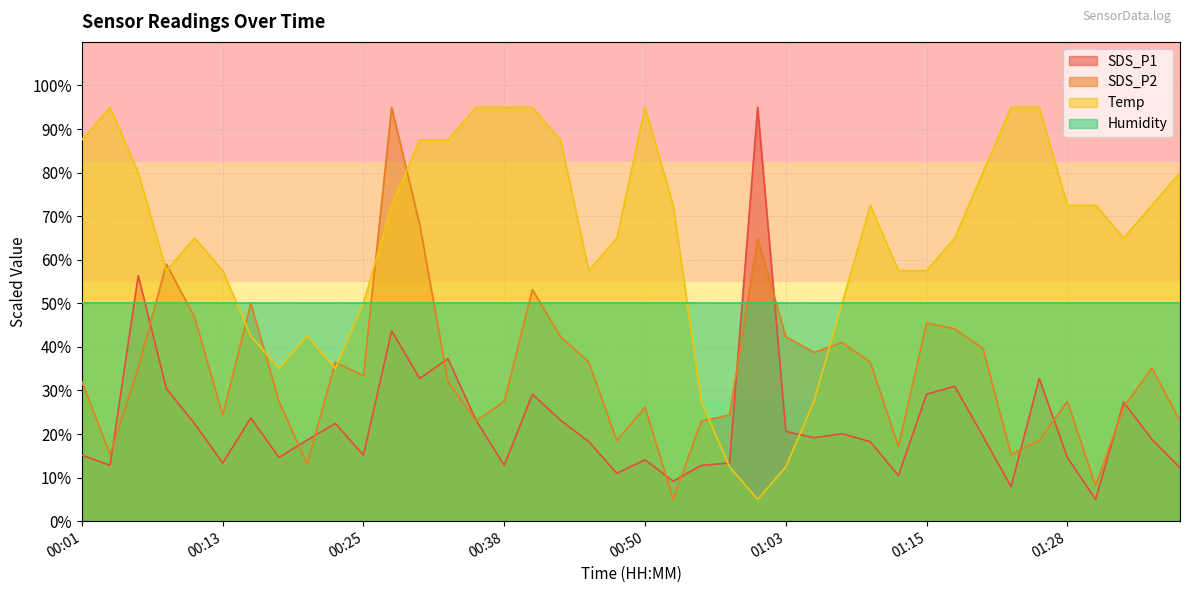

How many lines are shown in the chart?

4